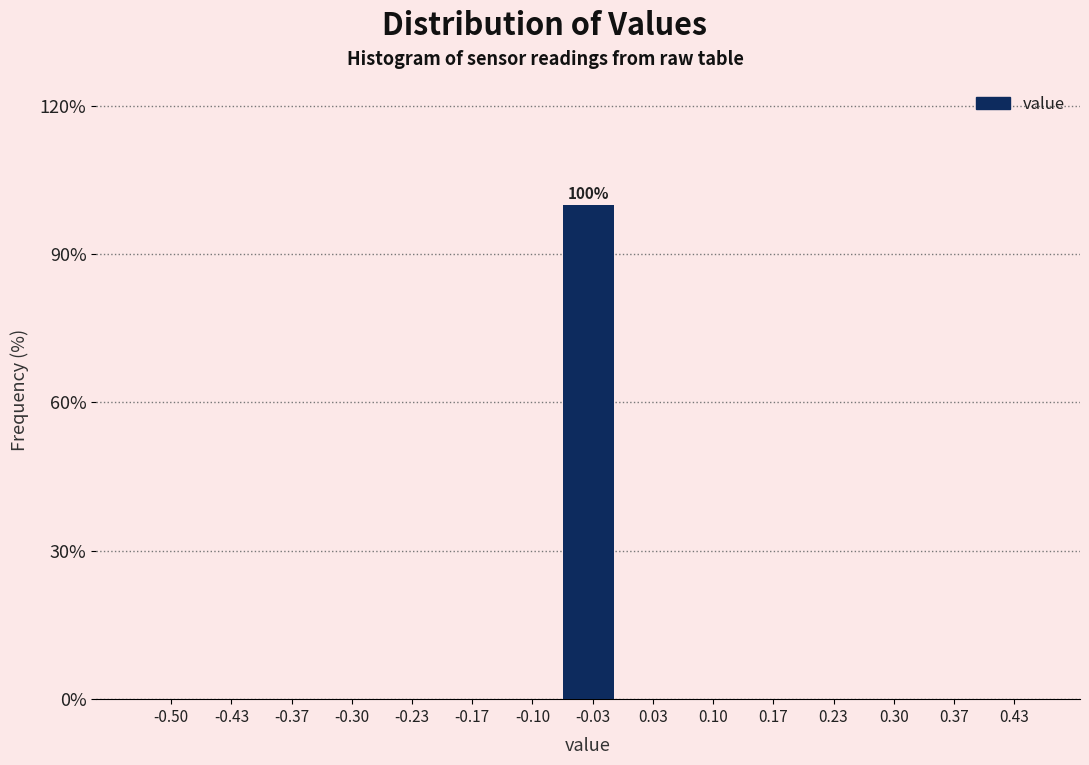

Reading left to right, what are all the values shown in this chart?

-0.50=0	-0.43=0	-0.37=0	-0.30=0	-0.23=0	-0.17=0	-0.10=0	-0.03=100	0.03=0	0.10=0	0.17=0	0.23=0	0.30=0	0.37=0	0.43=0